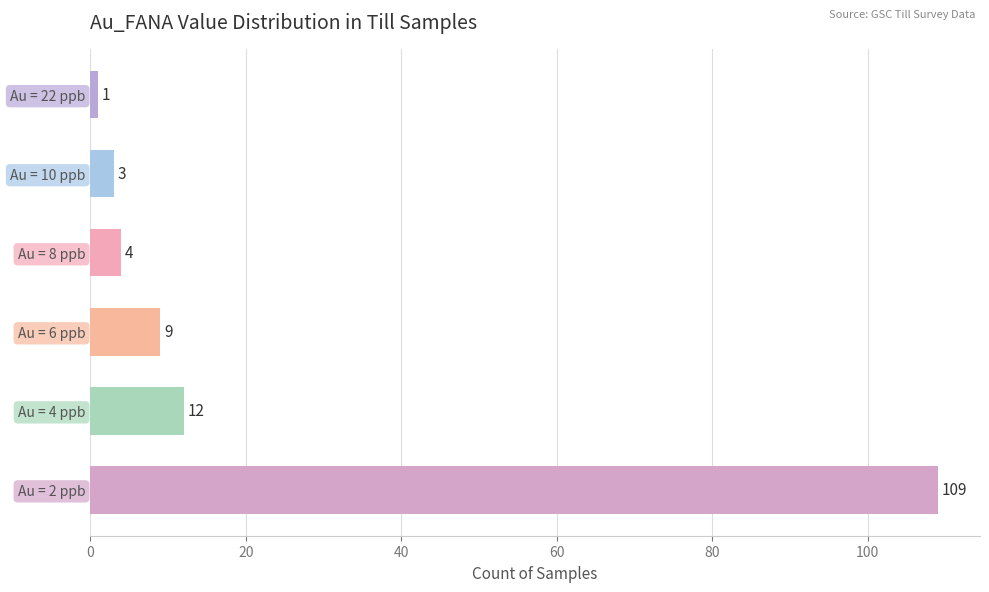

List the labels in order of value, smallest first.

Au = 22 ppb, Au = 10 ppb, Au = 8 ppb, Au = 6 ppb, Au = 4 ppb, Au = 2 ppb